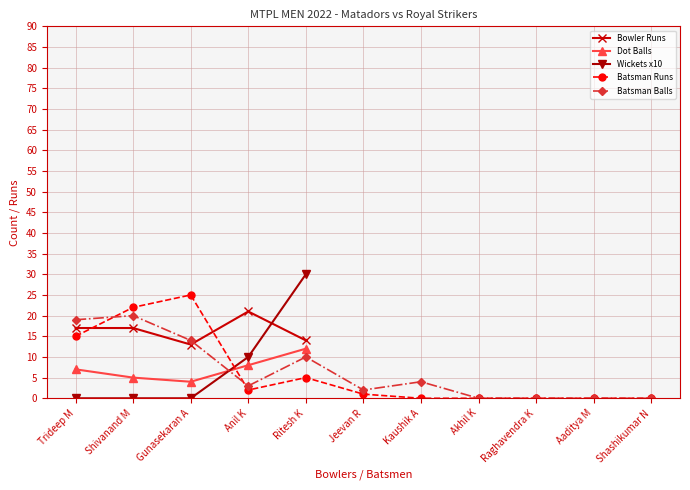

The value of Bowler Runs at Shivanand M is 17. True or false?

True